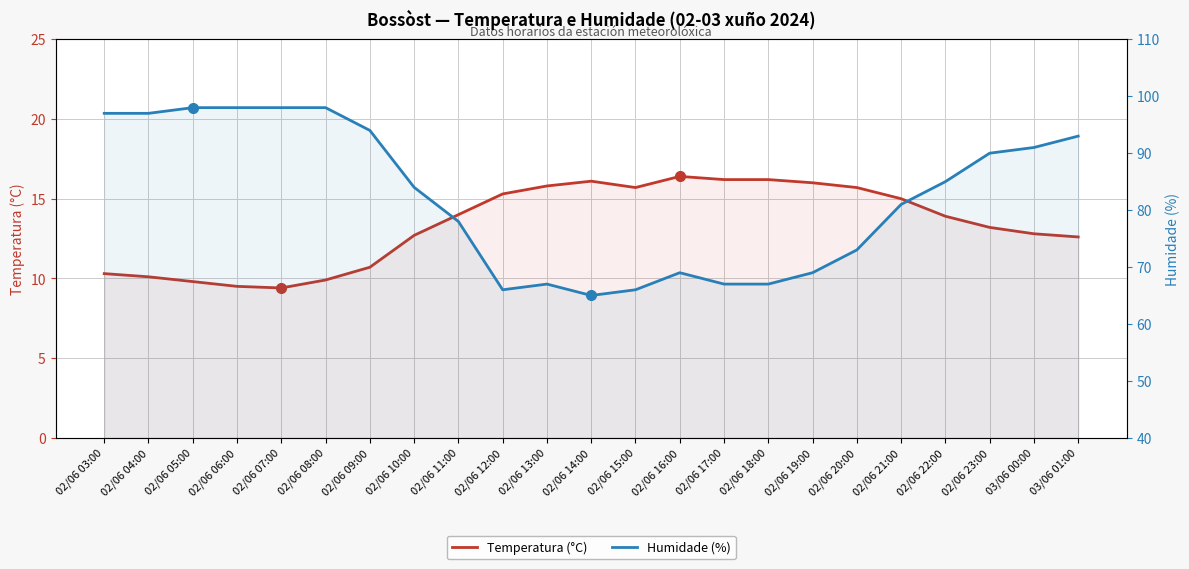

List the labels in order of Humidade (%) value, smallest first.

02/06 14:00, 02/06 12:00, 02/06 15:00, 02/06 13:00, 02/06 17:00, 02/06 18:00, 02/06 16:00, 02/06 19:00, 02/06 20:00, 02/06 11:00, 02/06 21:00, 02/06 10:00, 02/06 22:00, 02/06 23:00, 03/06 00:00, 03/06 01:00, 02/06 09:00, 02/06 03:00, 02/06 04:00, 02/06 05:00, 02/06 06:00, 02/06 07:00, 02/06 08:00